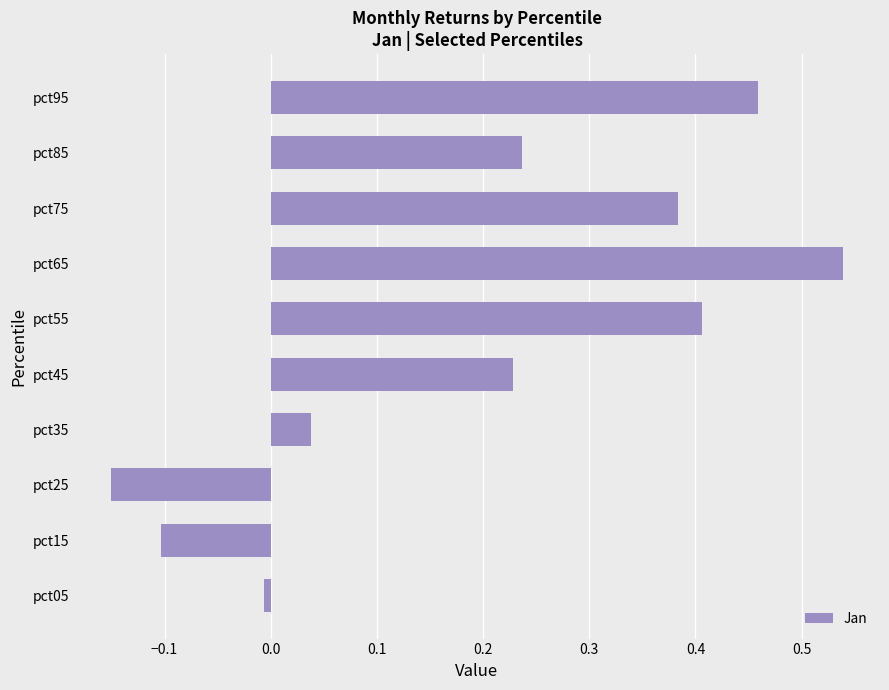

Between pct55 and pct95, which is larger?

pct95